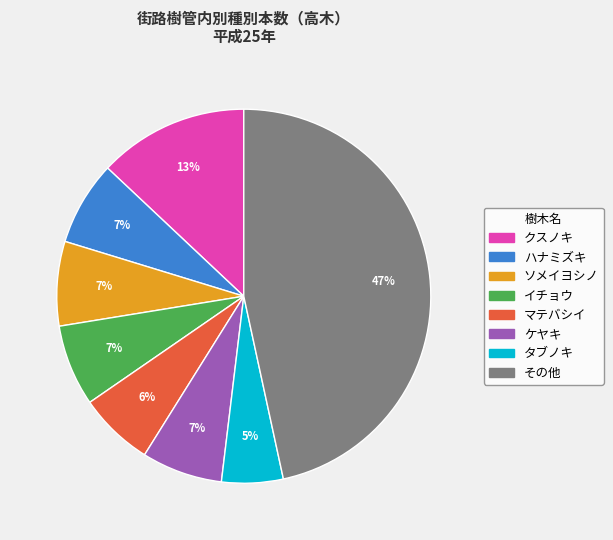

To the nearest percent, what portion does ソメイヨシノ represent?

7%